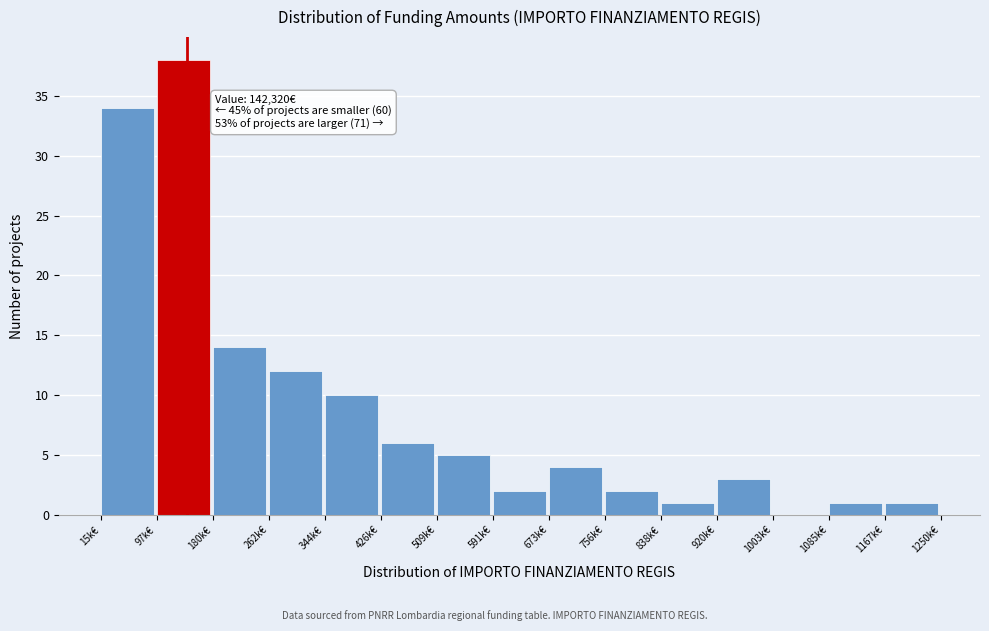

Reading left to right, what are all the values shown in this chart?

15k€=34	97k€=38	180k€=14	262k€=12	344k€=10	426k€=6	509k€=5	591k€=2	673k€=4	756k€=2	838k€=1	920k€=3	1003k€=0	1085k€=1	1167k€=1